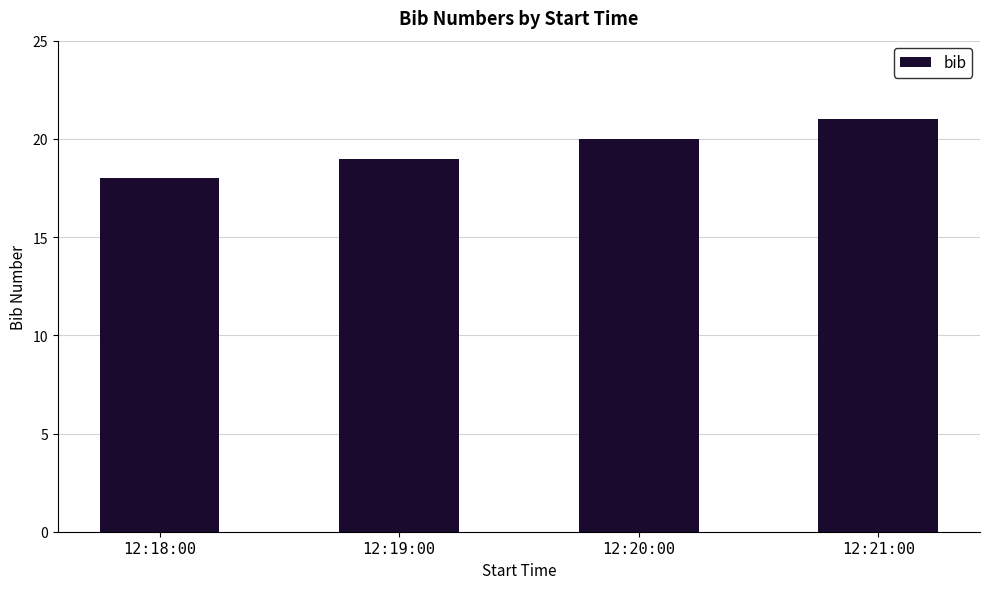

At which label is the value closest to 19?

12:19:00